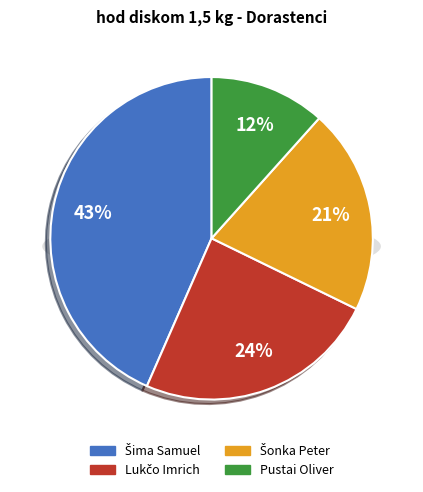

What is the smallest slice in the pie chart?

Pustai Oliver